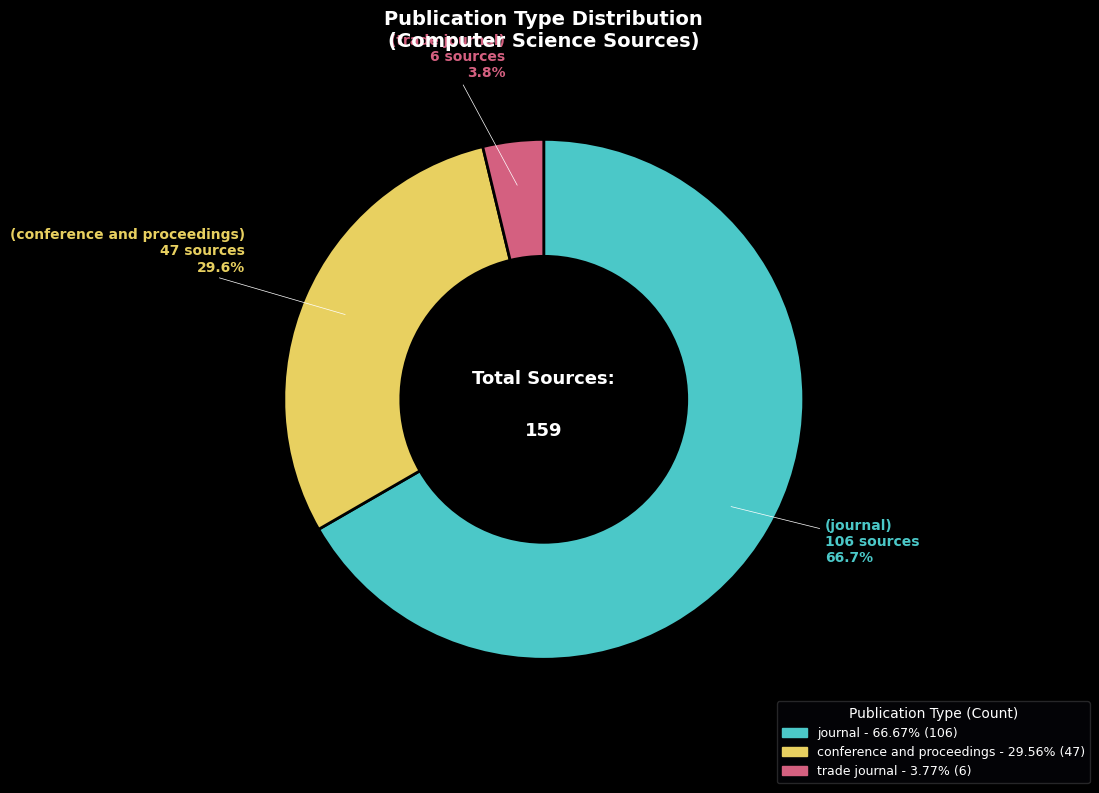

Rank the categories by value from lowest to highest.

trade journal, conference and proceedings, journal